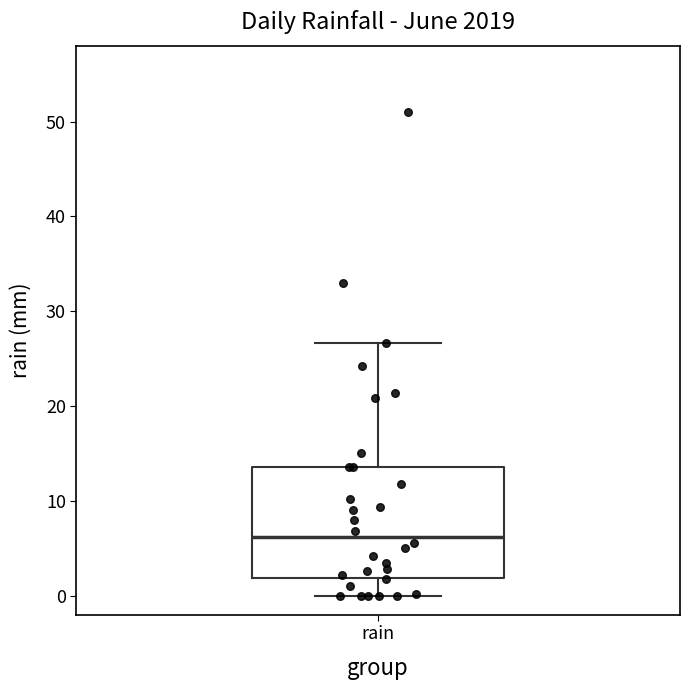

Read this box plot against the y-axis: the position of the median line, the range covered by the box, and the ends of both whiskers. The values are not printed on the chart, so give them approximately, as read against the axis.

median 6, box 2 to 14, whiskers 0 to 27